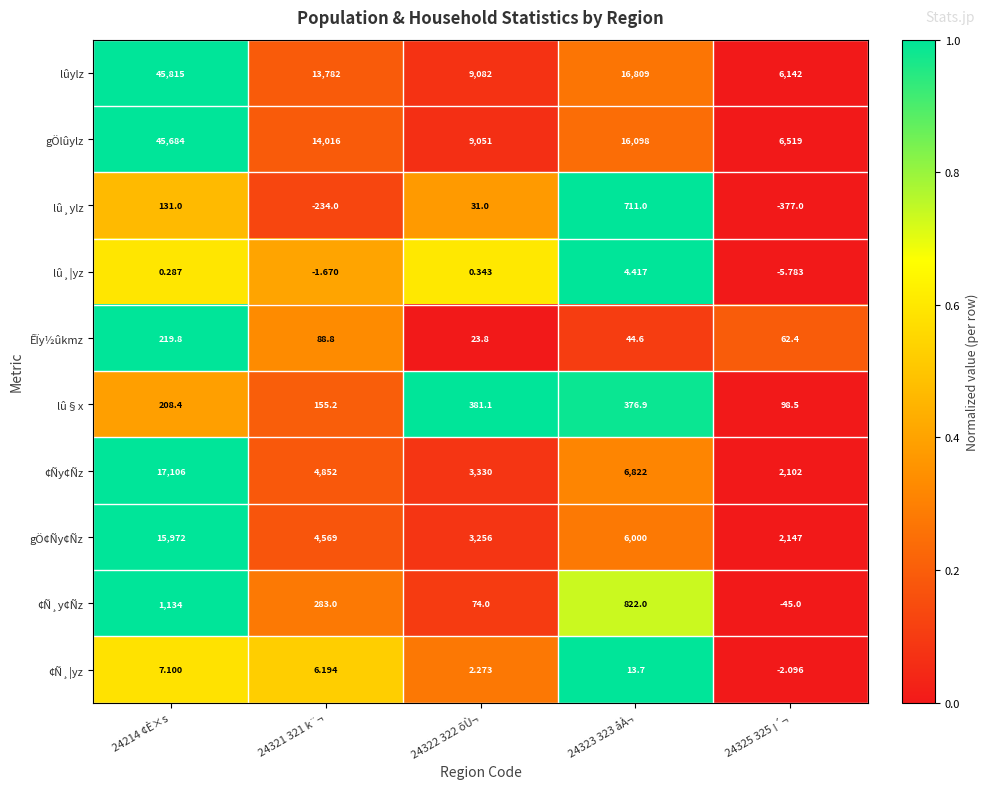

Between 24321 321 k¨¬ and 24323 323 åÀ¬, which series saw the biggest shift?

lûylz